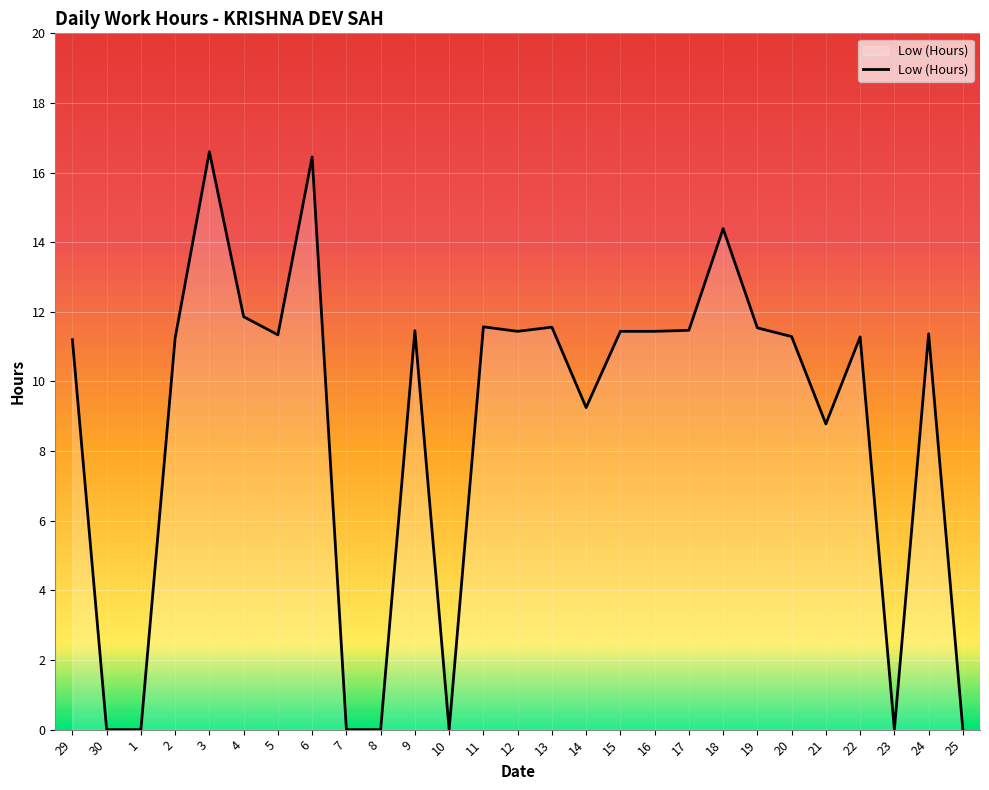

What position from the left is 30?

2